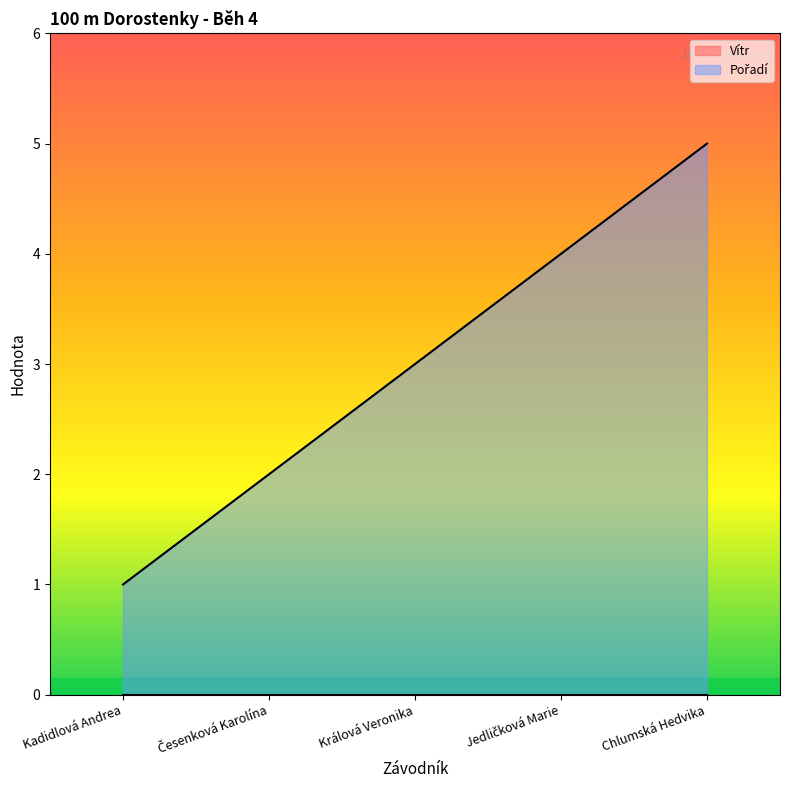

The chart shows a value of 1 at Česenková Karolína. True or false?

False